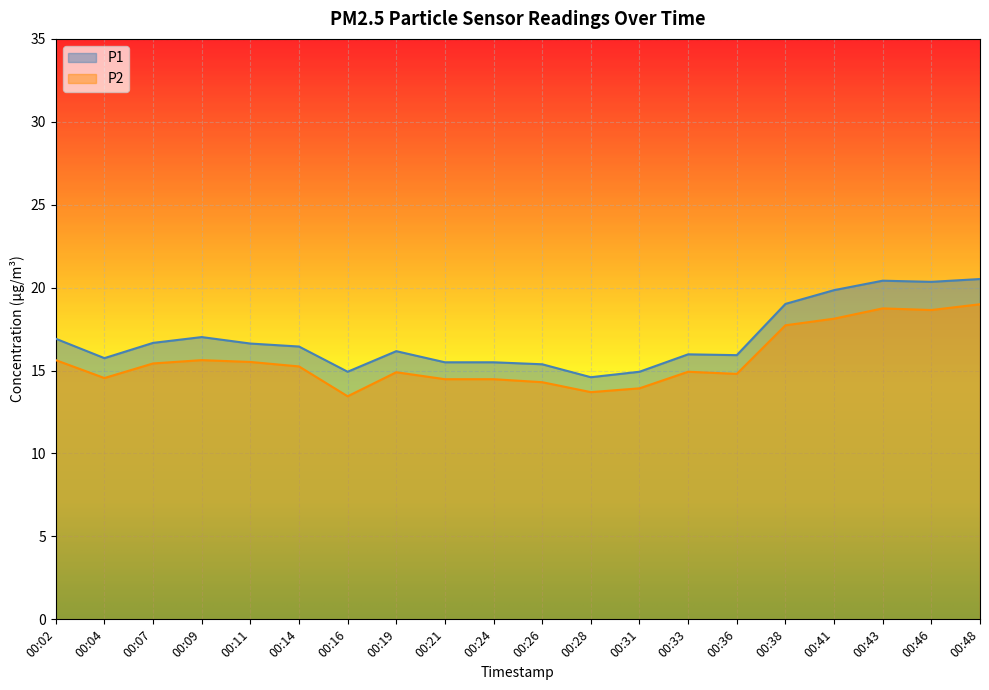

What is the difference between the maximum and minimum values in the P1 series?

5.9